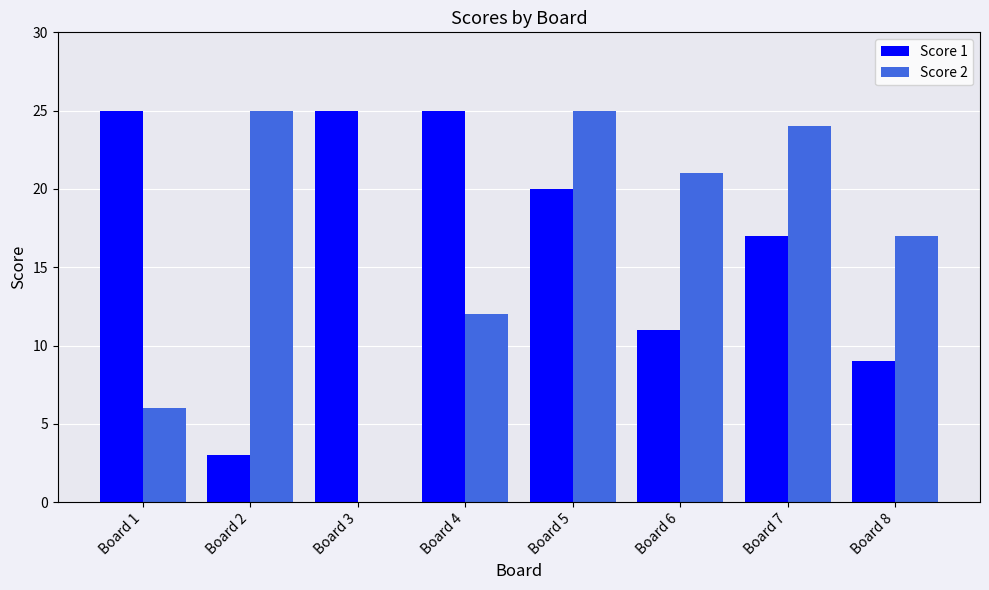

What value does the Score 2 series have at Board 8?

17